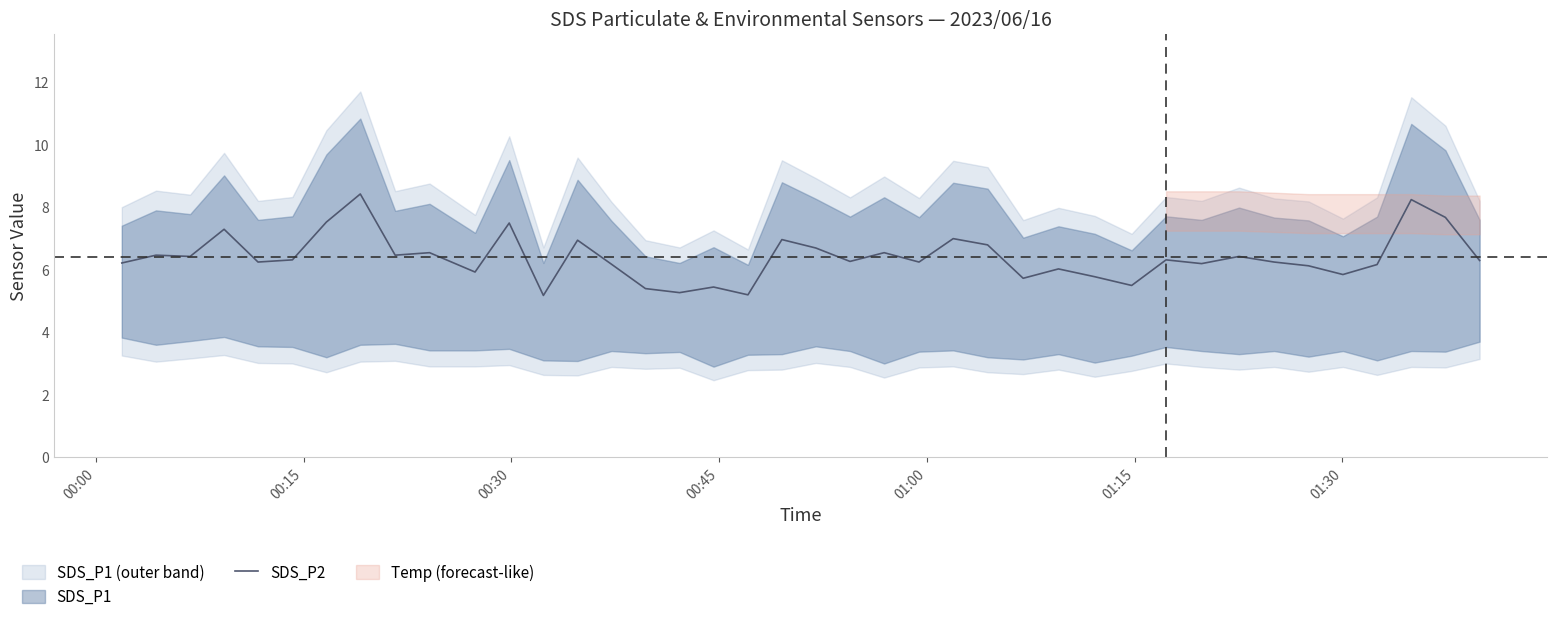

What is the maximum value for SDS_P2?

8.4